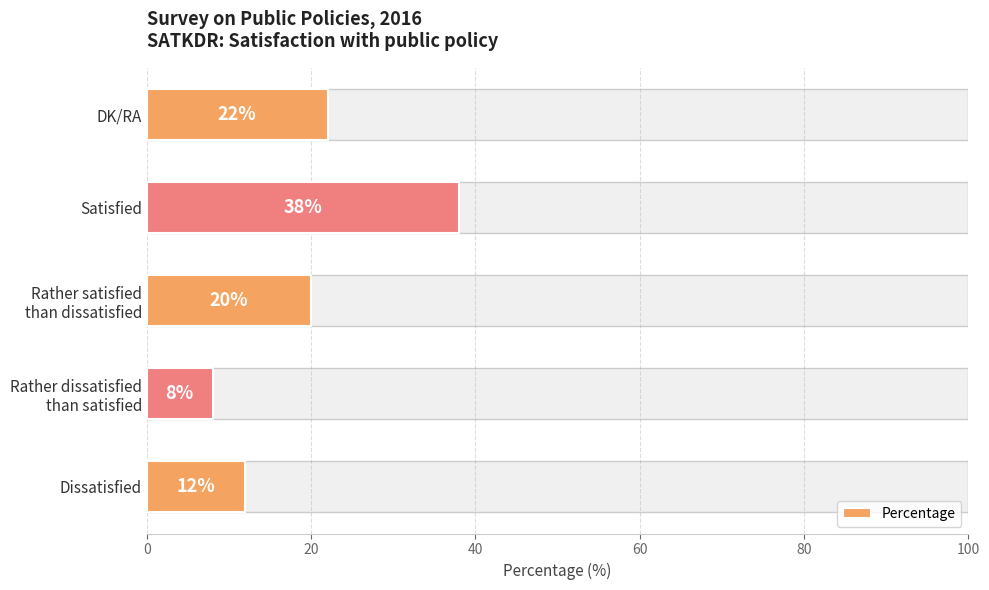

Where does the data first go above 20?

Satisfied